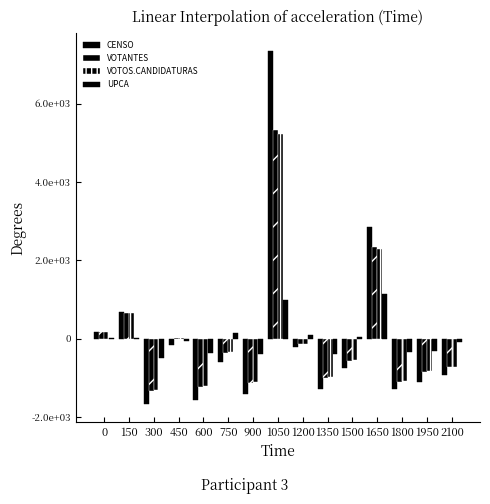

Does the chart contain stacked bars?

No